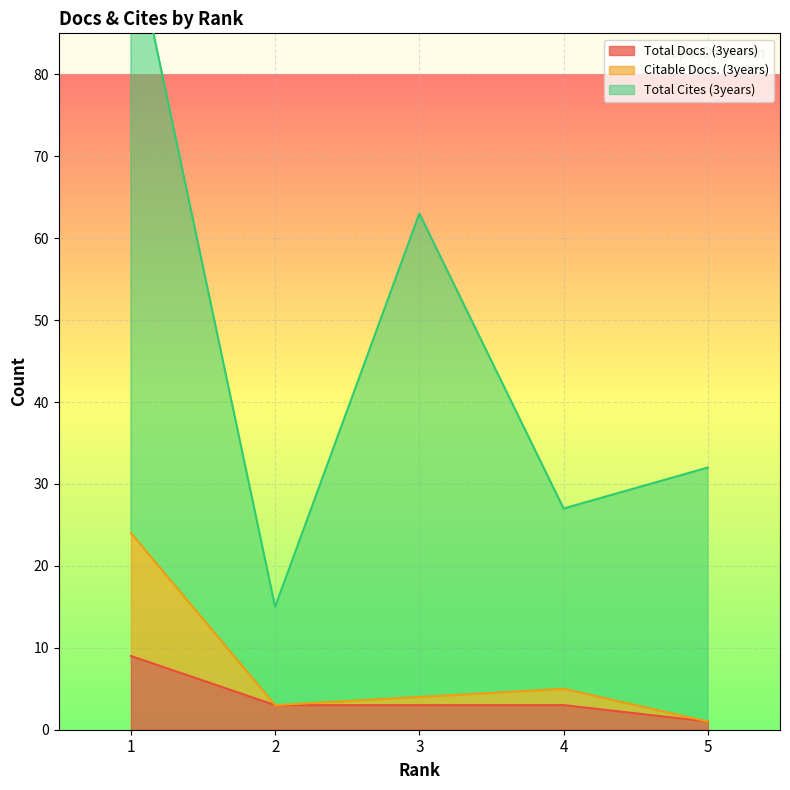

How many lines are shown in the chart?

3